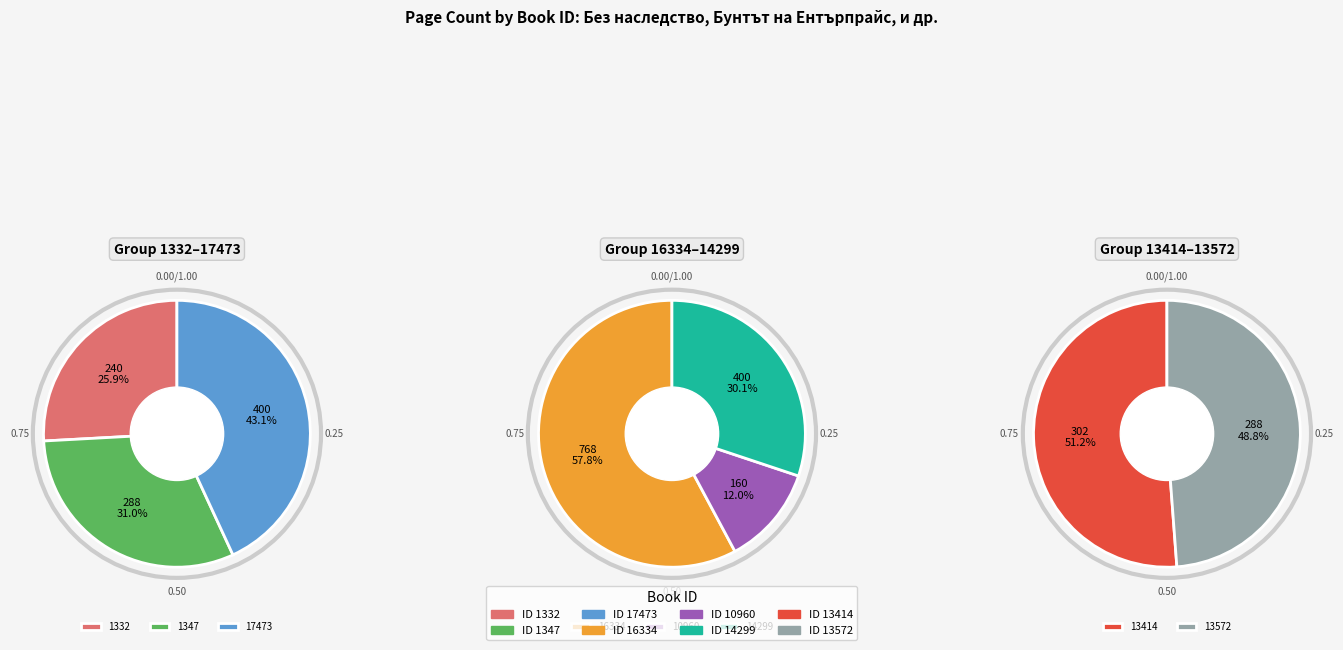

What is the change in value from 1332 to 13572?

+48